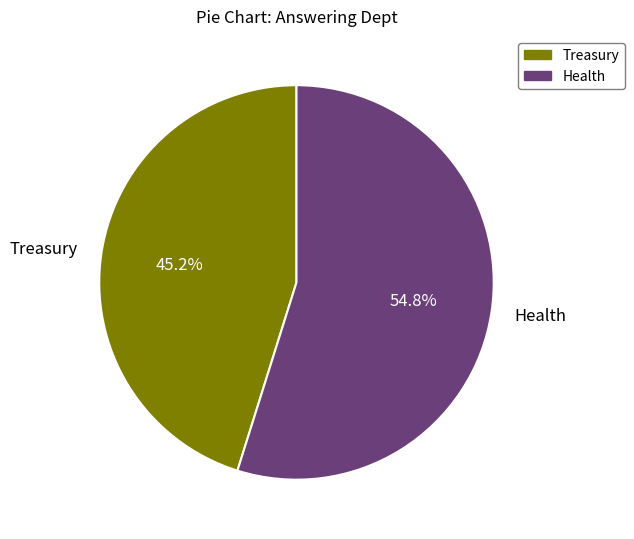

What is the ratio of the value at Treasury to the value at Health?

0.8